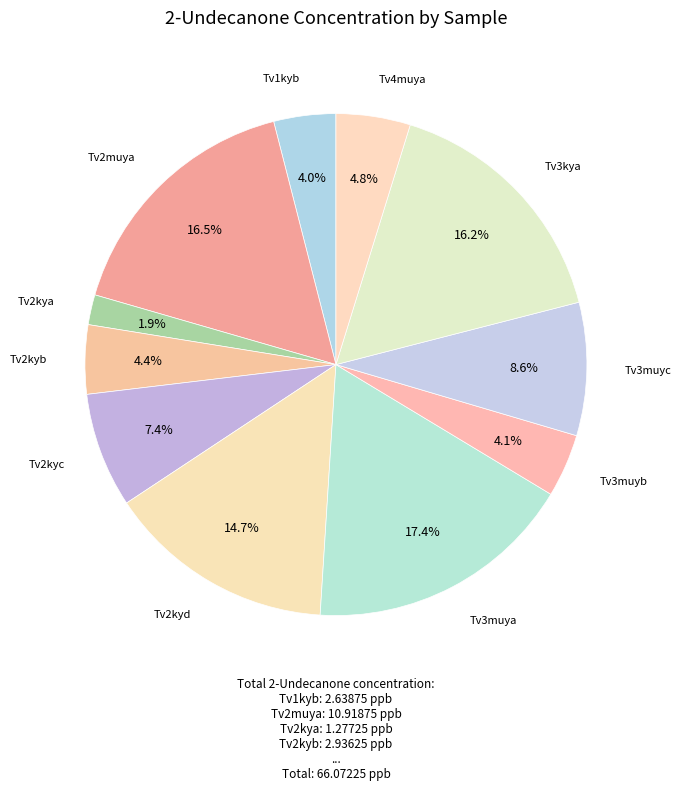

To the nearest percent, what percentage of the pie is Tv3muyb?

4%